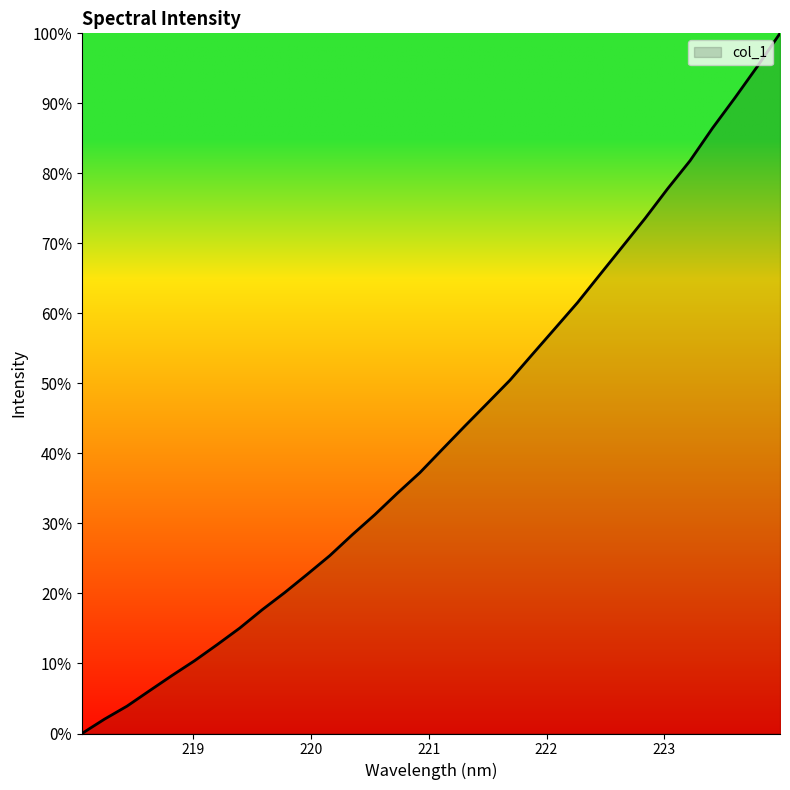

What is the label of the 4th point from the right?

223.408